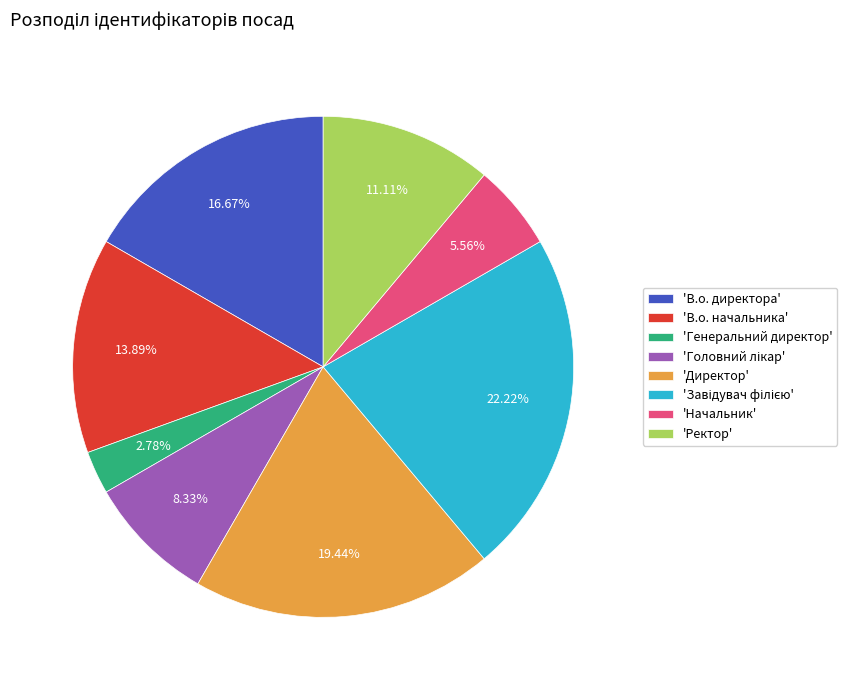

Count the number of slices in the pie.

8